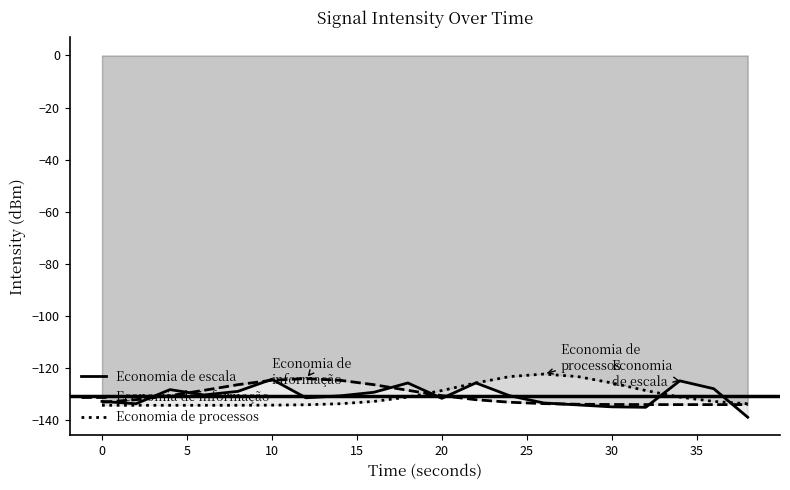

How many interior local peaks does the Economia de escala series have?

5